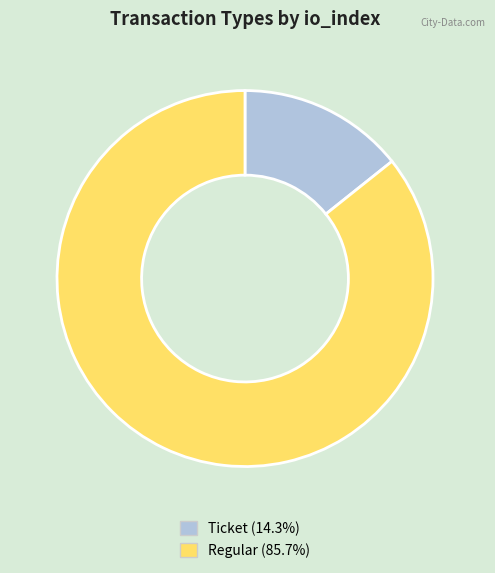

Which has a higher value, Regular or Ticket?

Regular